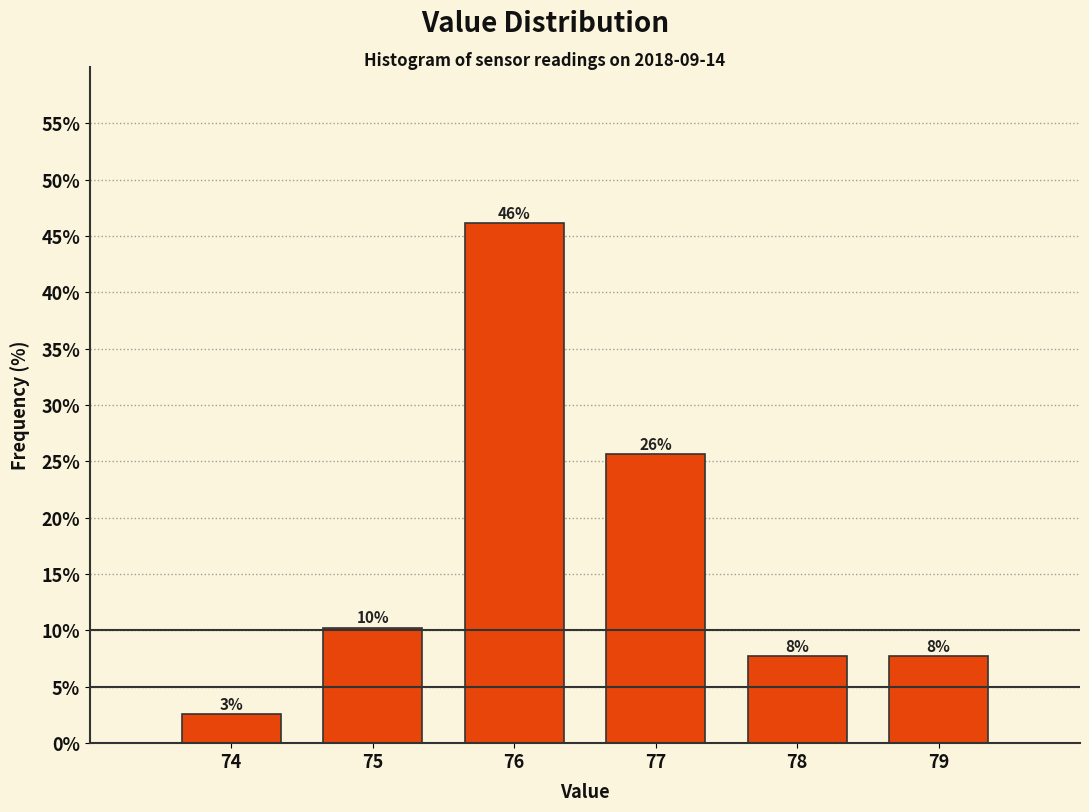

Are the bars horizontal?

No